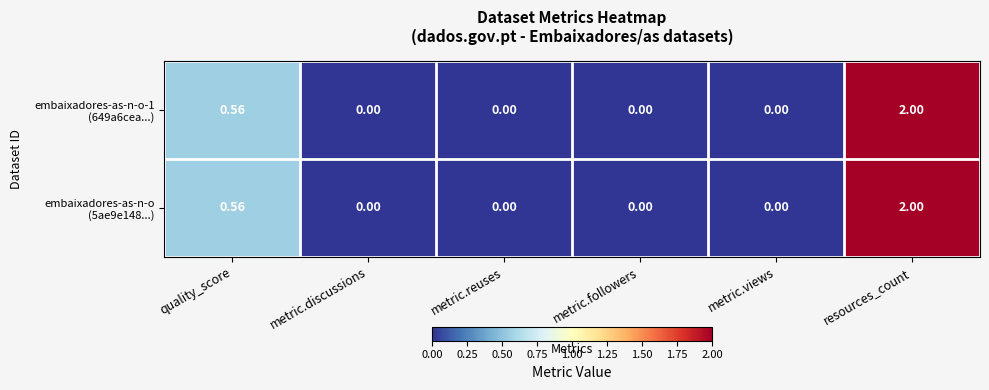

At which category is the sum across all series the highest?

resources_count